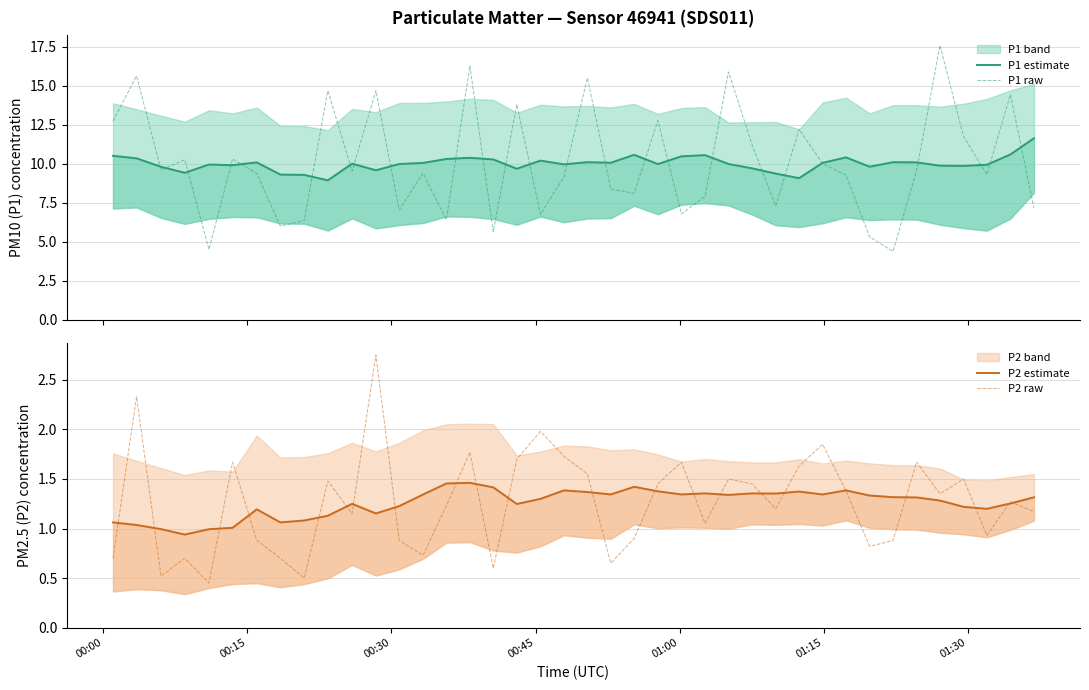

The value of P2 estimate at 01:15 is 0.7. True or false?

False